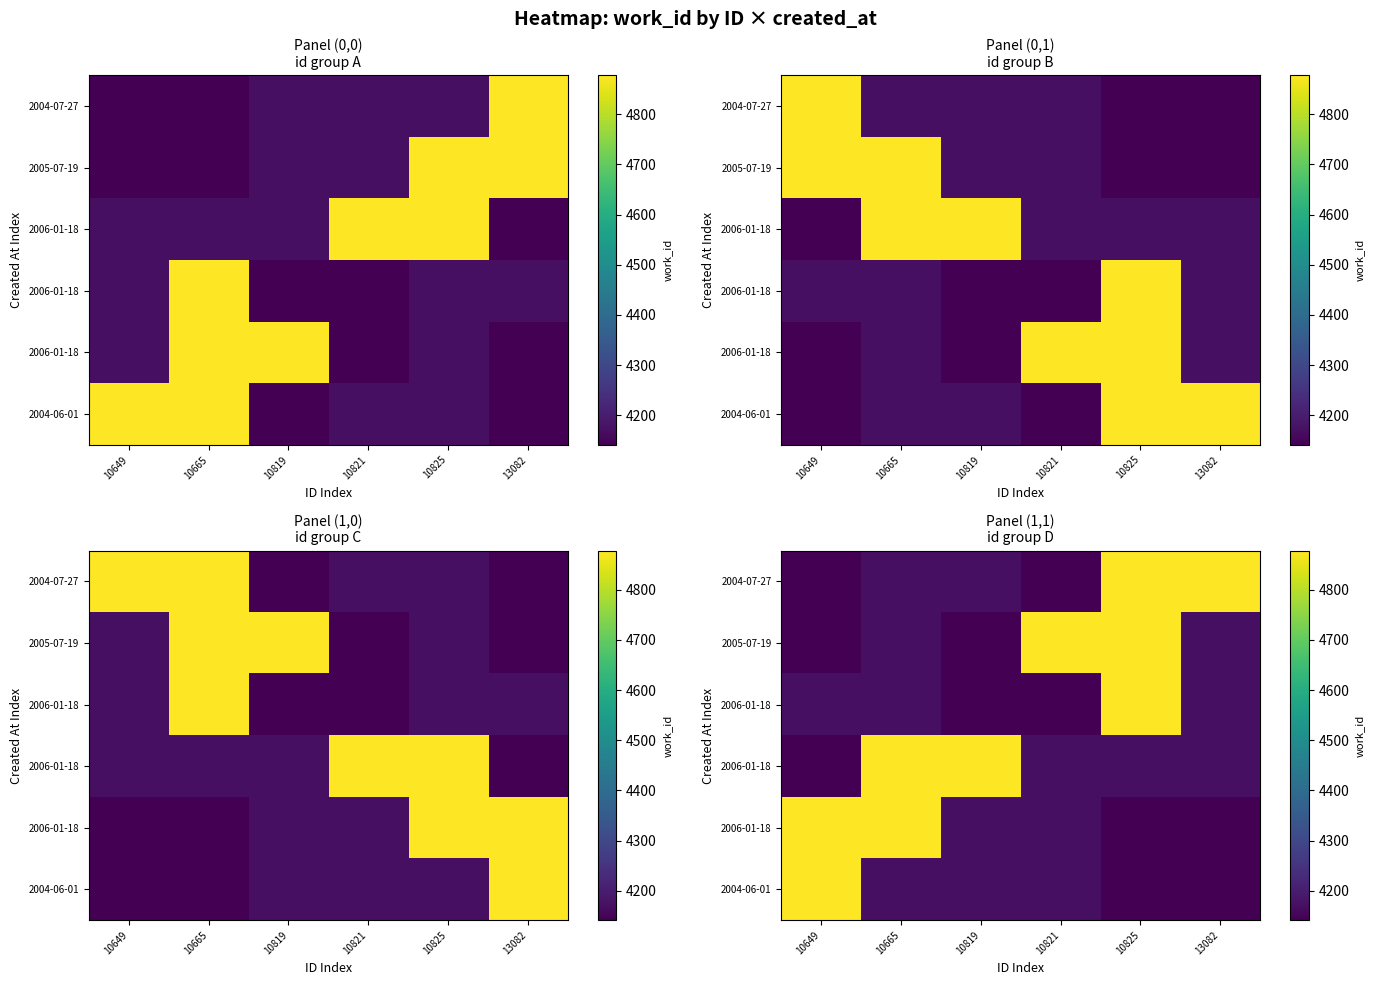

What is the spread (max minus min) of values at 13082?

737